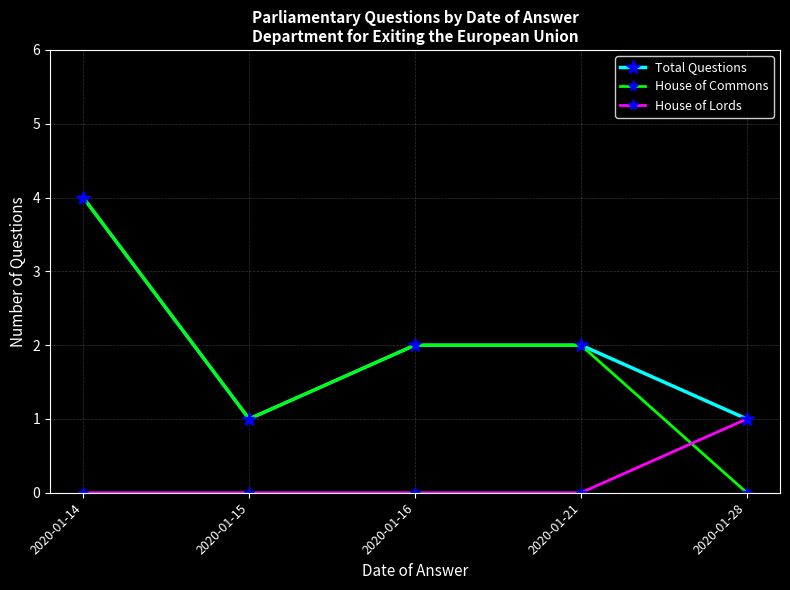

Count the number of categories in the chart.

5